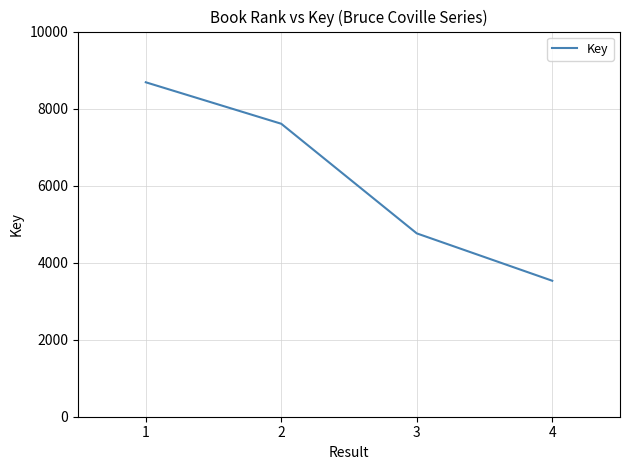

What is the minimum value shown in the chart?

3530